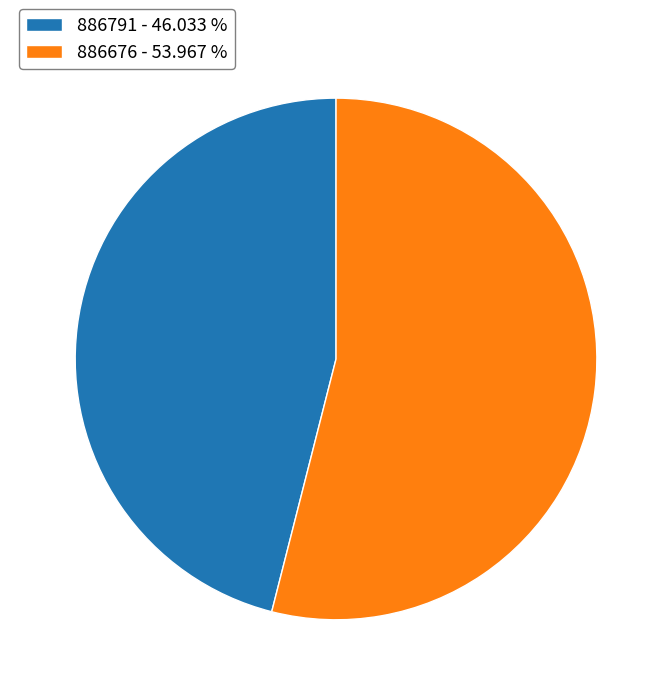

Between 886791 - 46.033 % and 886676 - 53.967 %, which is larger?

886676 - 53.967 %